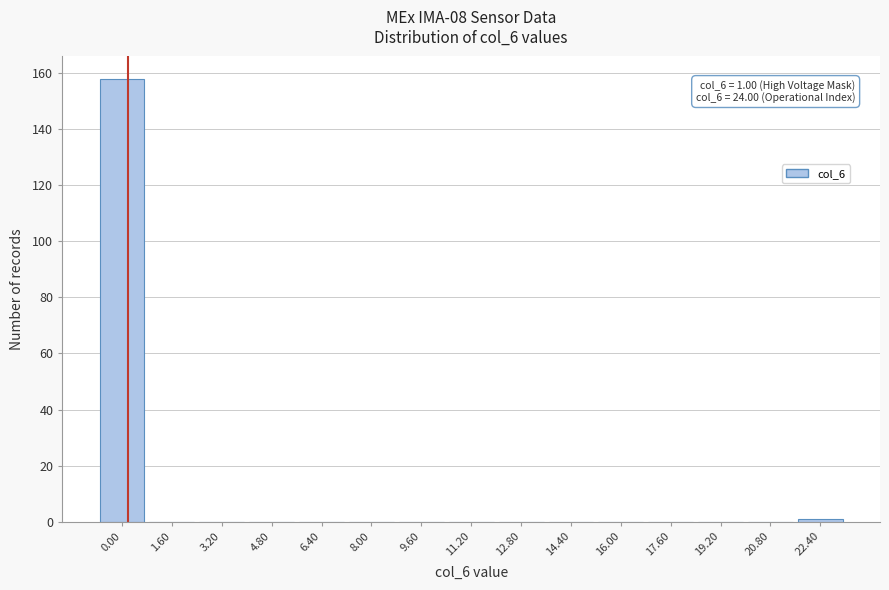

Reading left to right, what are all the values shown in this chart?

0.00=158	1.60=0	3.20=0	4.80=0	6.40=0	8.00=0	9.60=0	11.20=0	12.80=0	14.40=0	16.00=0	17.60=0	19.20=0	20.80=0	22.40=1